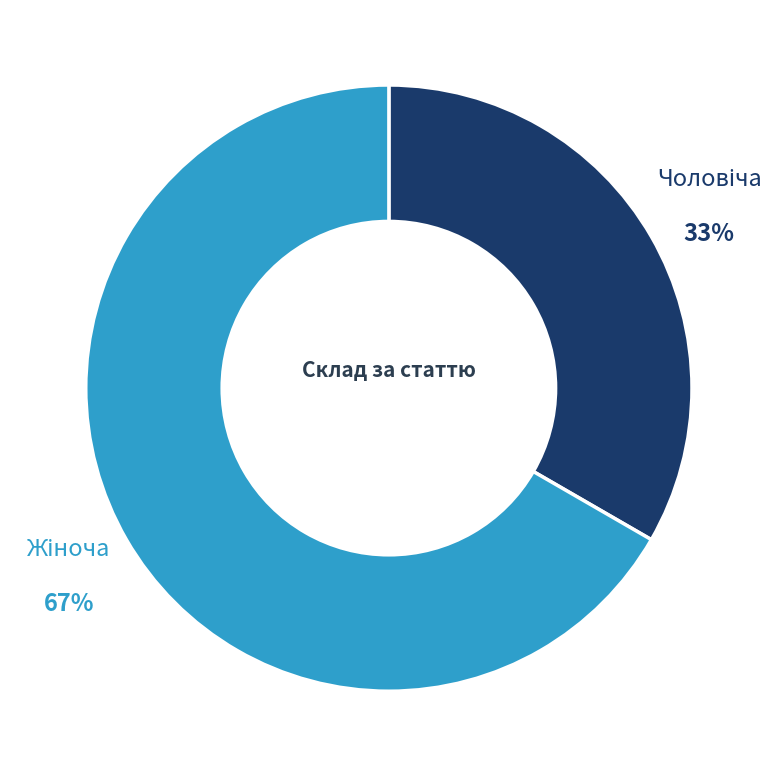

To the nearest percent, what is the average slice percentage?

50%